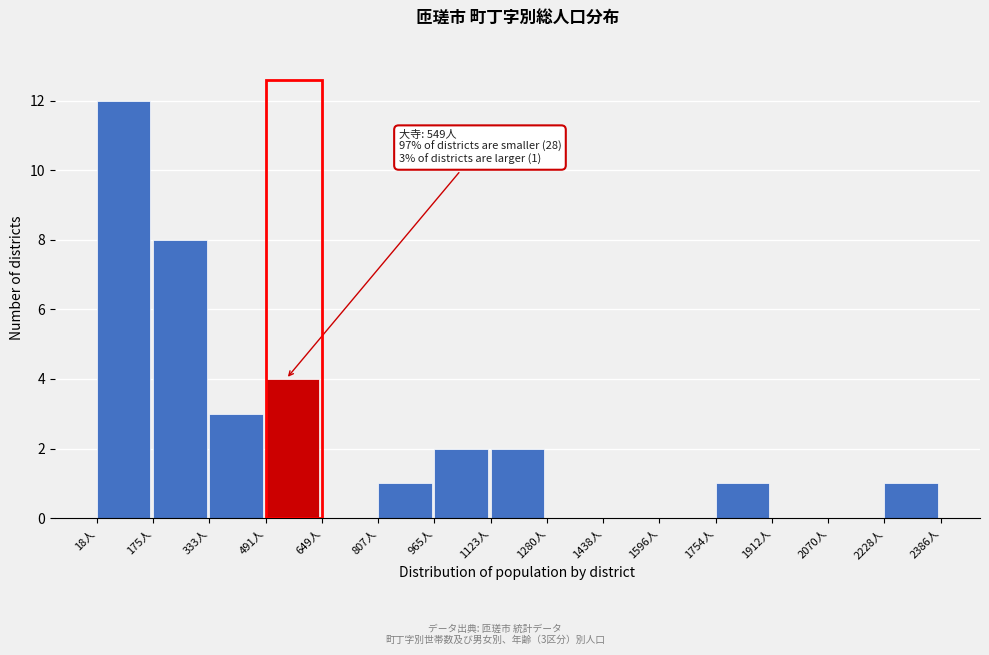

Which range on the x-axis has the tallest bar?

20 to 180